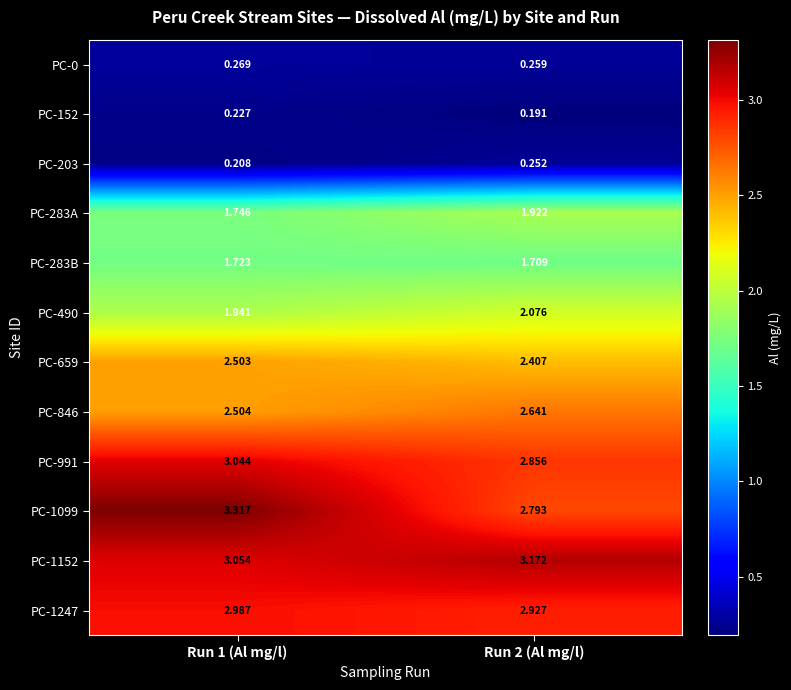

Is the value of PC-203 at Run 2 (Al mg/l) greater than the value of PC-0 at Run 2 (Al mg/l)?

No